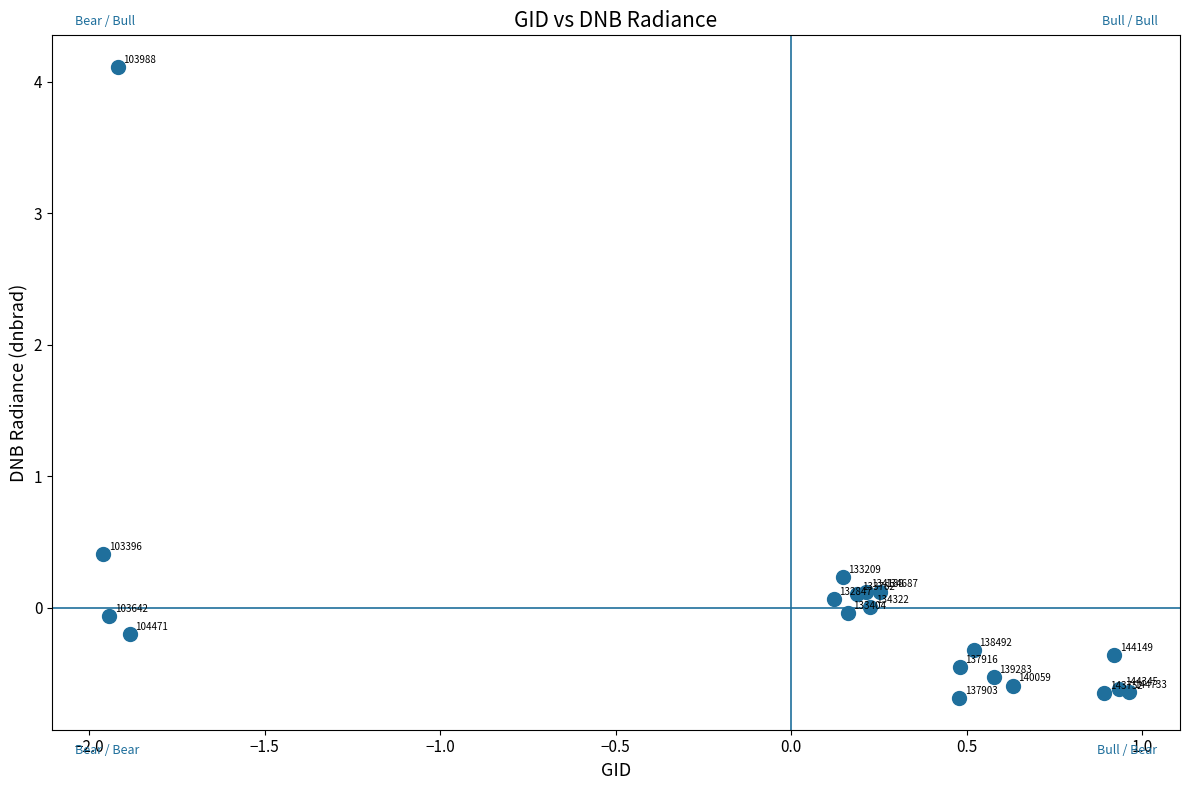

What Y value in the scatter plot is closest to 1?

0.4